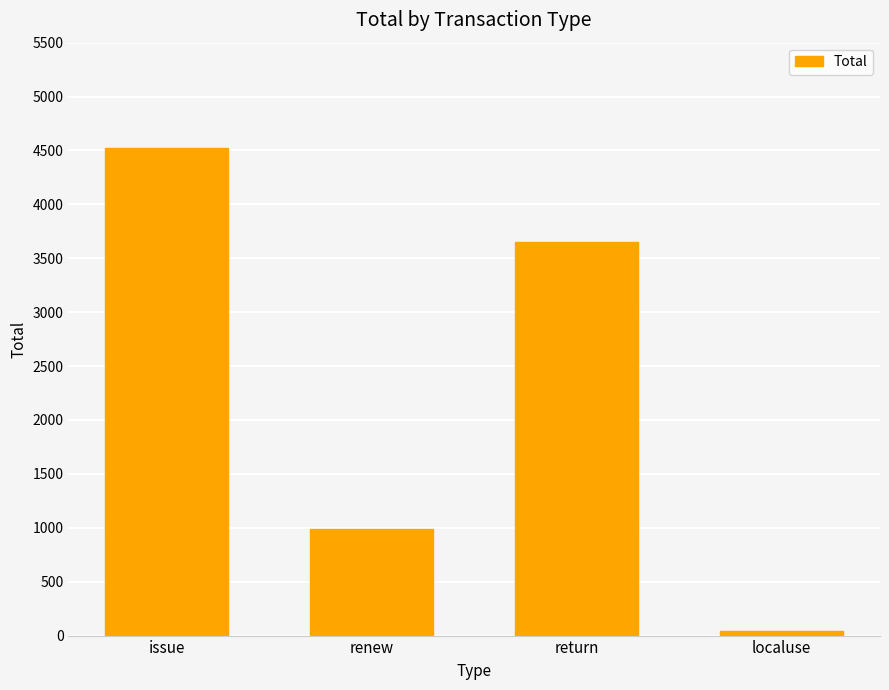

The value at renew is 1380. True or false?

False